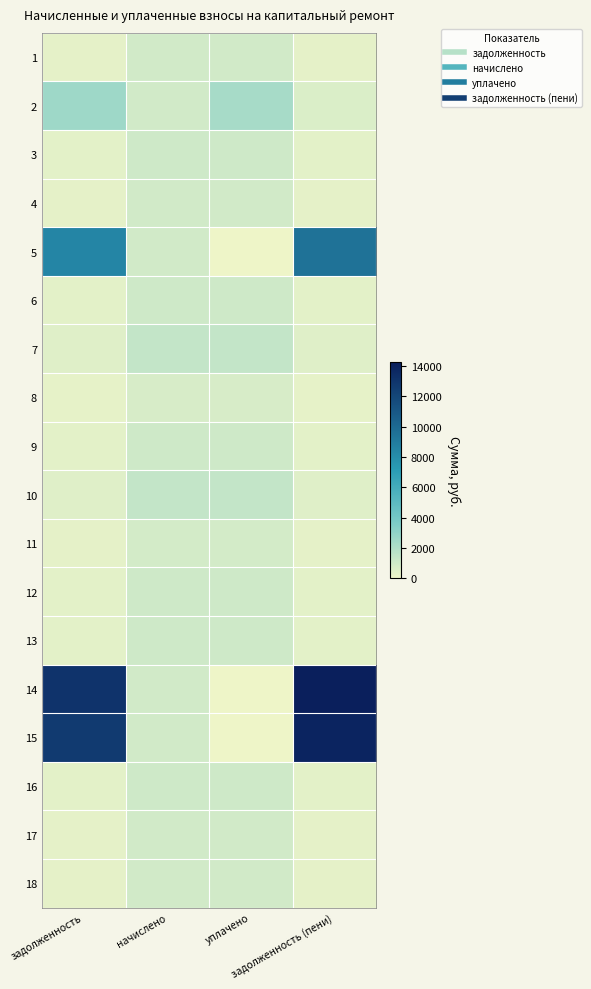

Reading left to right, list all the values displayed in this chart.

1: задолженность=312.5	начислено=937.4	уплачено=937.4	задолженность (пени)=312.5
2: задолженность=2542.2	начислено=946.1	уплачено=2237.9	задолженность (пени)=639.2
3: задолженность=338.4	начислено=1015.2	уплачено=1015.2	задолженность (пени)=338.4
4: задолженность=313.9	начислено=941.8	уплачено=941.8	задолженность (пени)=313.9
5: задолженность=8421.5	начислено=941.8	уплачено=0.0	задолженность (пени)=9532.0
6: задолженность=341.3	начислено=1023.8	уплачено=1023.8	задолженность (пени)=341.3
7: задолженность=450.7	начислено=1352.2	уплачено=1352.2	задолженность (пени)=450.7
8: задолженность=247.7	начислено=743.0	уплачено=743.0	задолженность (пени)=247.7
9: задолженность=352.1	начислено=1056.2	уплачено=1056.2	задолженность (пени)=352.1
10: задолженность=449.3	начислено=1347.8	уплачено=1347.8	задолженность (пени)=449.3
11: задолженность=283.7	начислено=851.0	уплачено=851.0	задолженность (пени)=283.7
12: задолженность=352.1	начислено=1056.2	уплачено=1056.2	задолженность (пени)=352.1
13: задолженность=349.9	начислено=1049.8	уплачено=1049.8	задолженность (пени)=349.9
14: задолженность=13059.9	начислено=935.3	уплачено=0.0	задолженность (пени)=14250.5
15: задолженность=12683.6	начислено=933.1	уплачено=0.0	задолженность (пени)=13868.7
16: задолженность=339.1	начислено=1017.4	уплачено=1017.4	задолженность (пени)=339.1
17: задолженность=311.8	начислено=935.3	уплачено=935.3	задолженность (пени)=311.8
18: задолженность=308.9	начислено=926.6	уплачено=926.6	задолженность (пени)=308.9